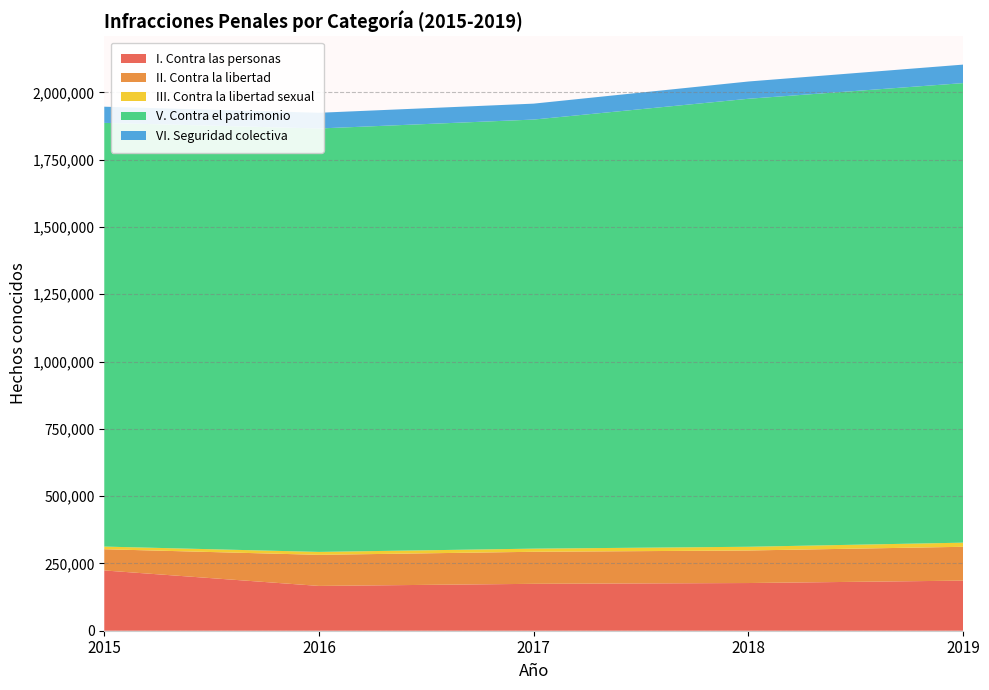

Reading left to right, extract all data points from this chart.

I. Contra las personas: 2015=223893	2016=166431	2017=174217	2018=177165	2019=186110
II. Contra la libertad: 2015=78815	2016=115493	2017=119031	2018=120919	2019=125685
III. Contra la libertad sexual: 2015=9869	2016=10844	2017=11692	2018=13782	2019=15319
V. Contra el patrimonio: 2015=1573983	2016=1572967	2017=1593930	2018=1664242	2019=1707144
VI. Seguridad colectiva: 2015=60090	2016=58350	2017=59162	2018=64126	2019=68749